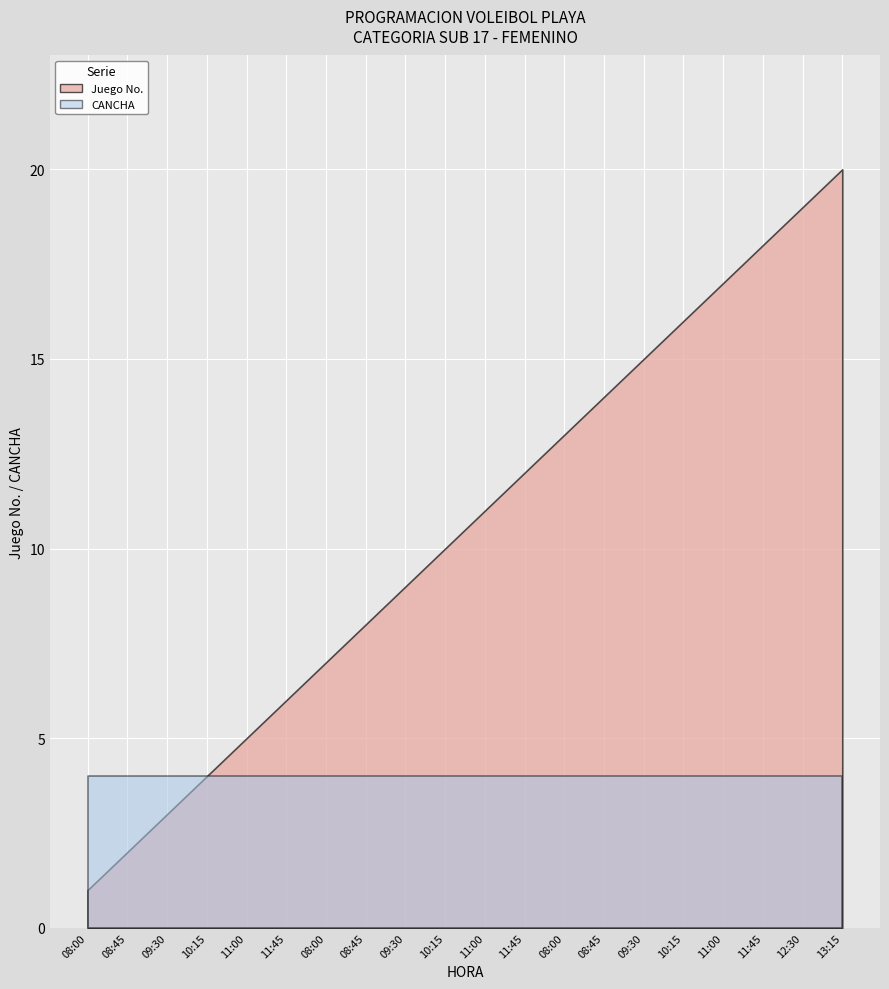

At which category is the sum across all series the highest?

13:15